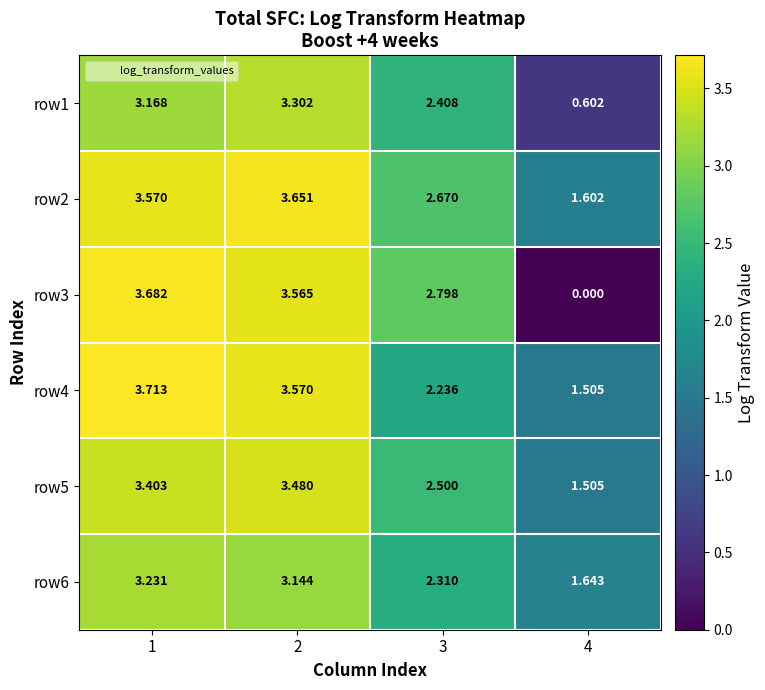

Is the value of row2 at 4 greater than the value of row6 at 2?

No